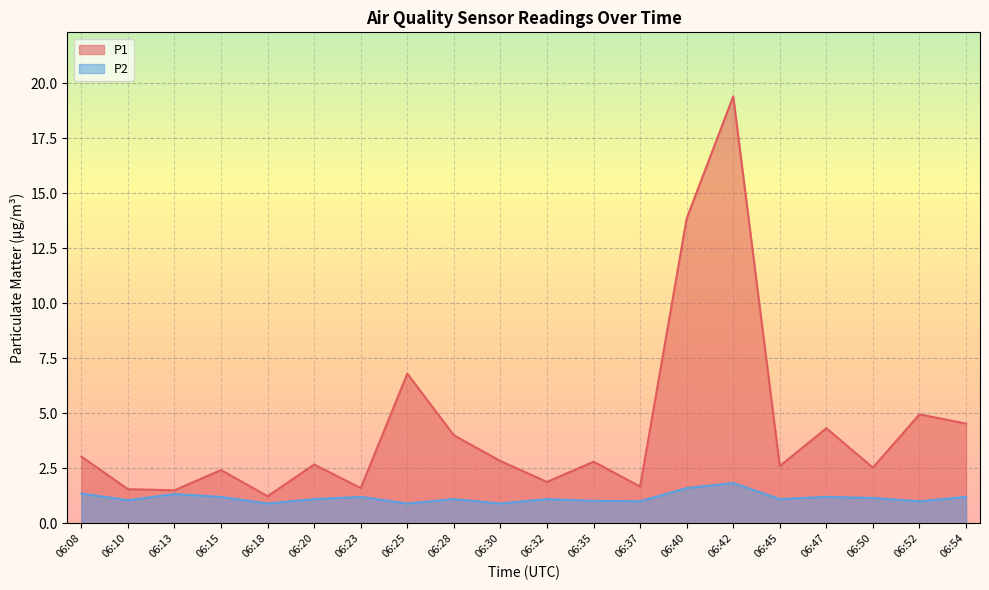

List the series in order of their overall mean, highest first.

P1, P2